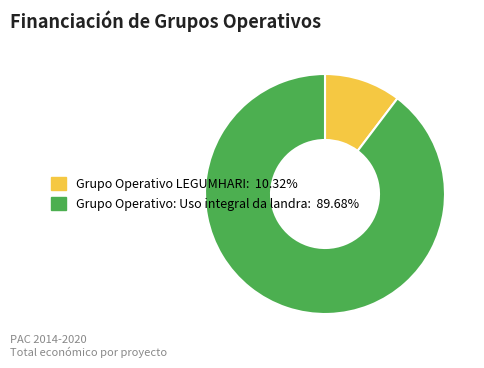

What is the smallest slice in the pie chart?

Grupo Operativo LEGUMHARI